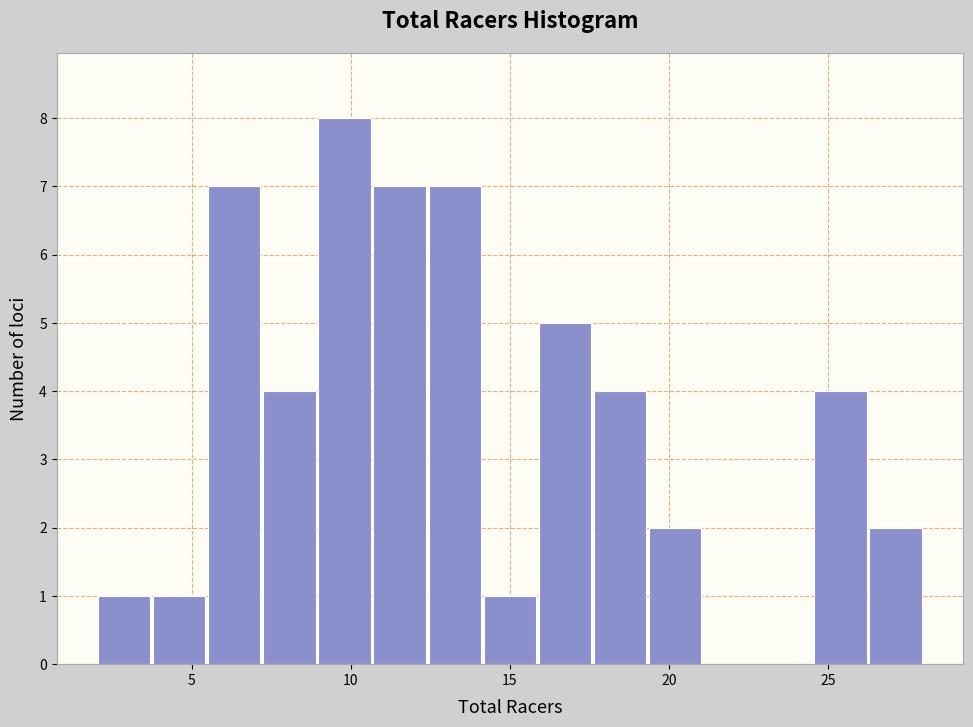

Read against the x-axis, roughly where is the centre of the tallest bar?

10.0